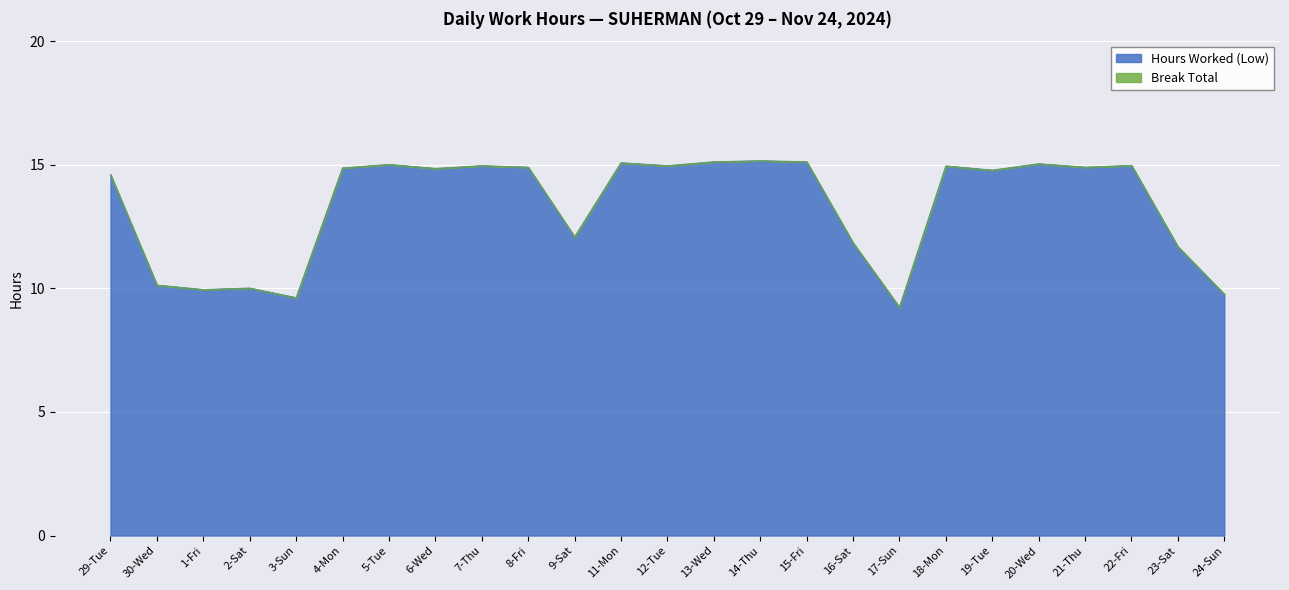

Read the value at 2-Sat.

10.0